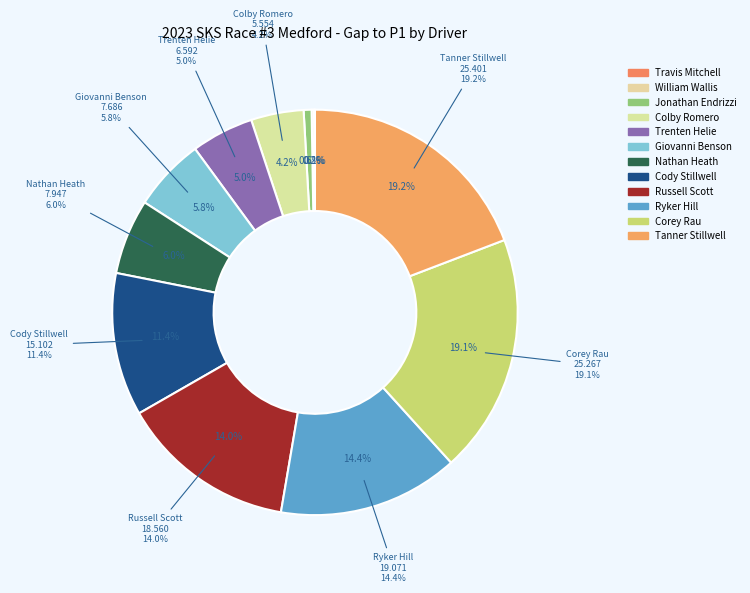

Is the sum of Trenten Helie and Corey Rau greater than half?

No